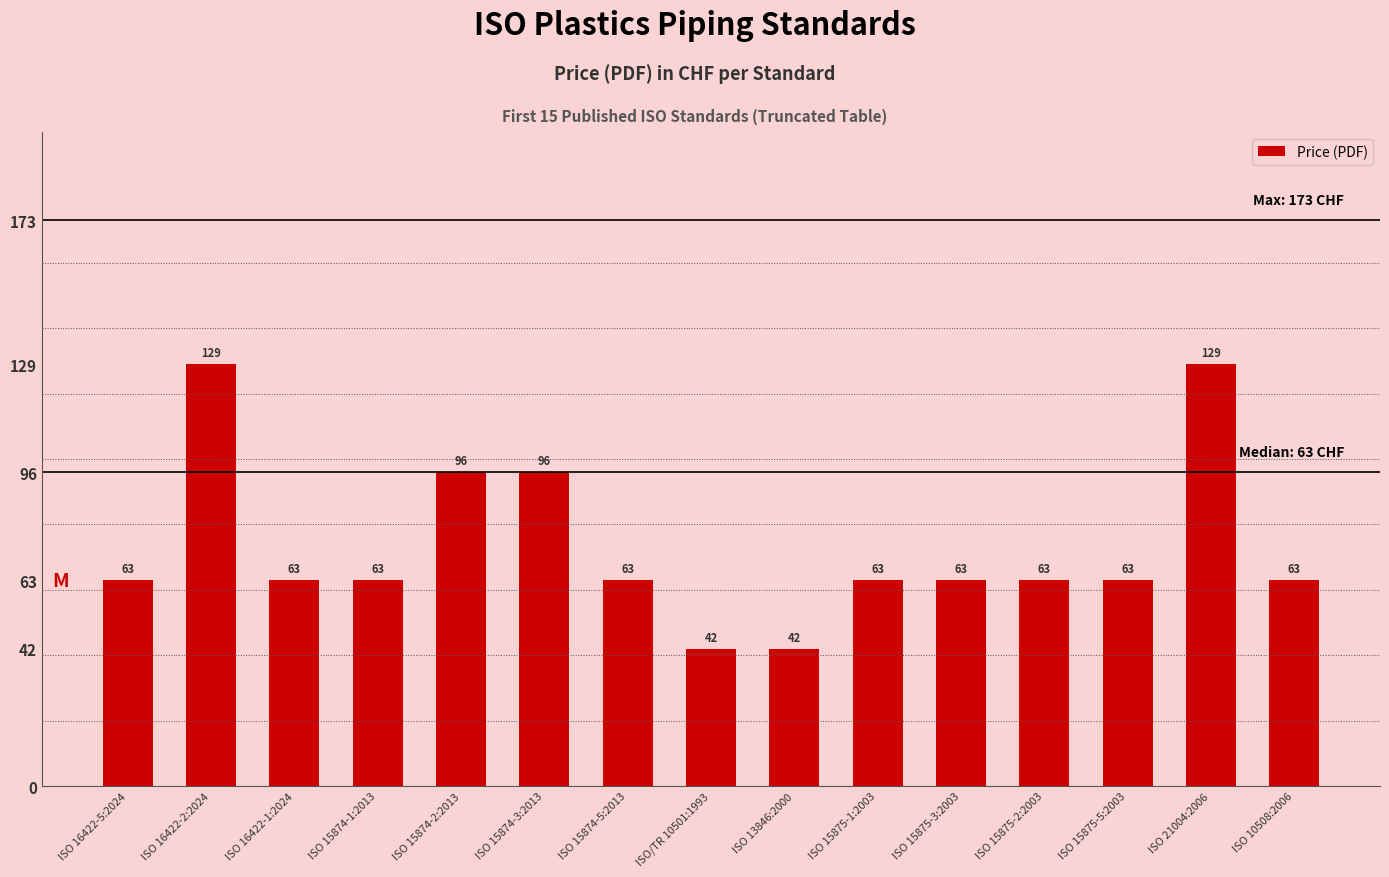

How many values are between 63 and 96?

11